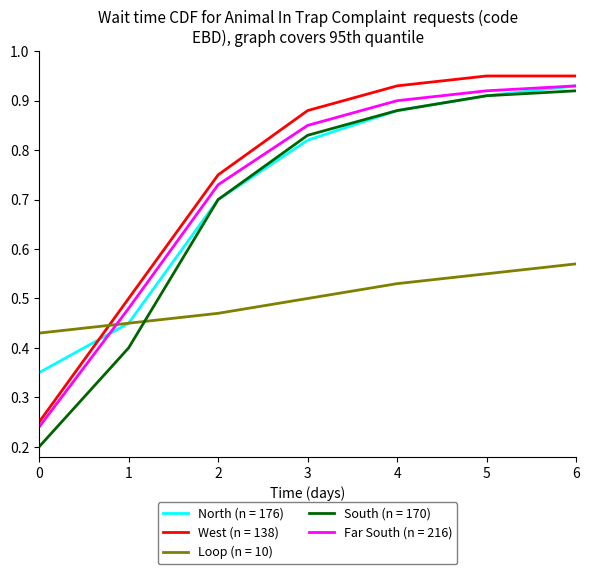

What are all the series names shown in the legend?

North (n = 176), West (n = 138), Loop (n = 10), South (n = 170), Far South (n = 216)